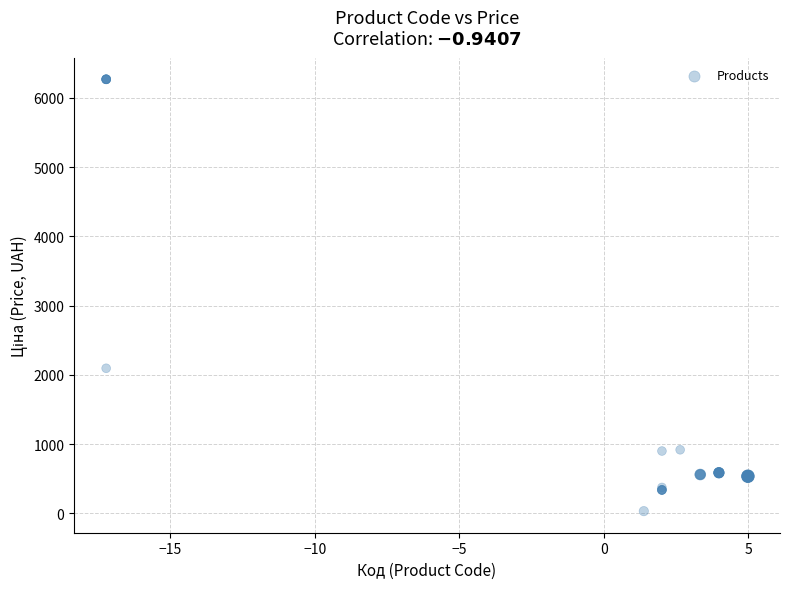

What Y value in the scatter plot is closest to 3149?

2094.3